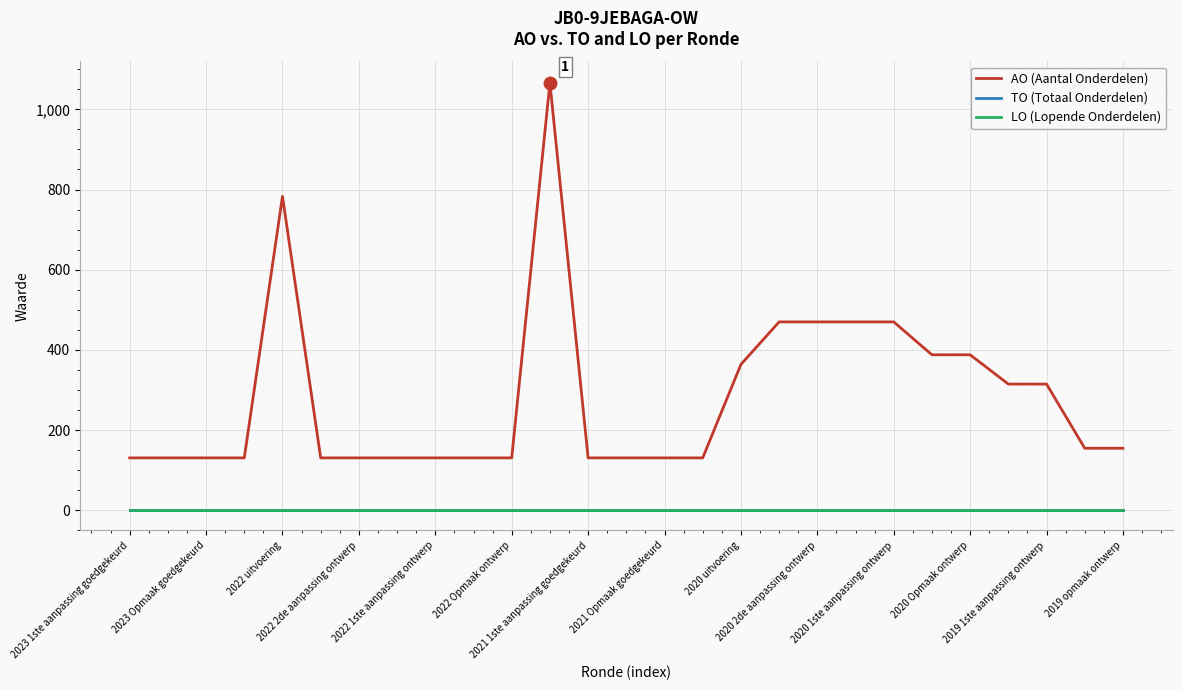

Is this an area chart (filled region under the line)?

No